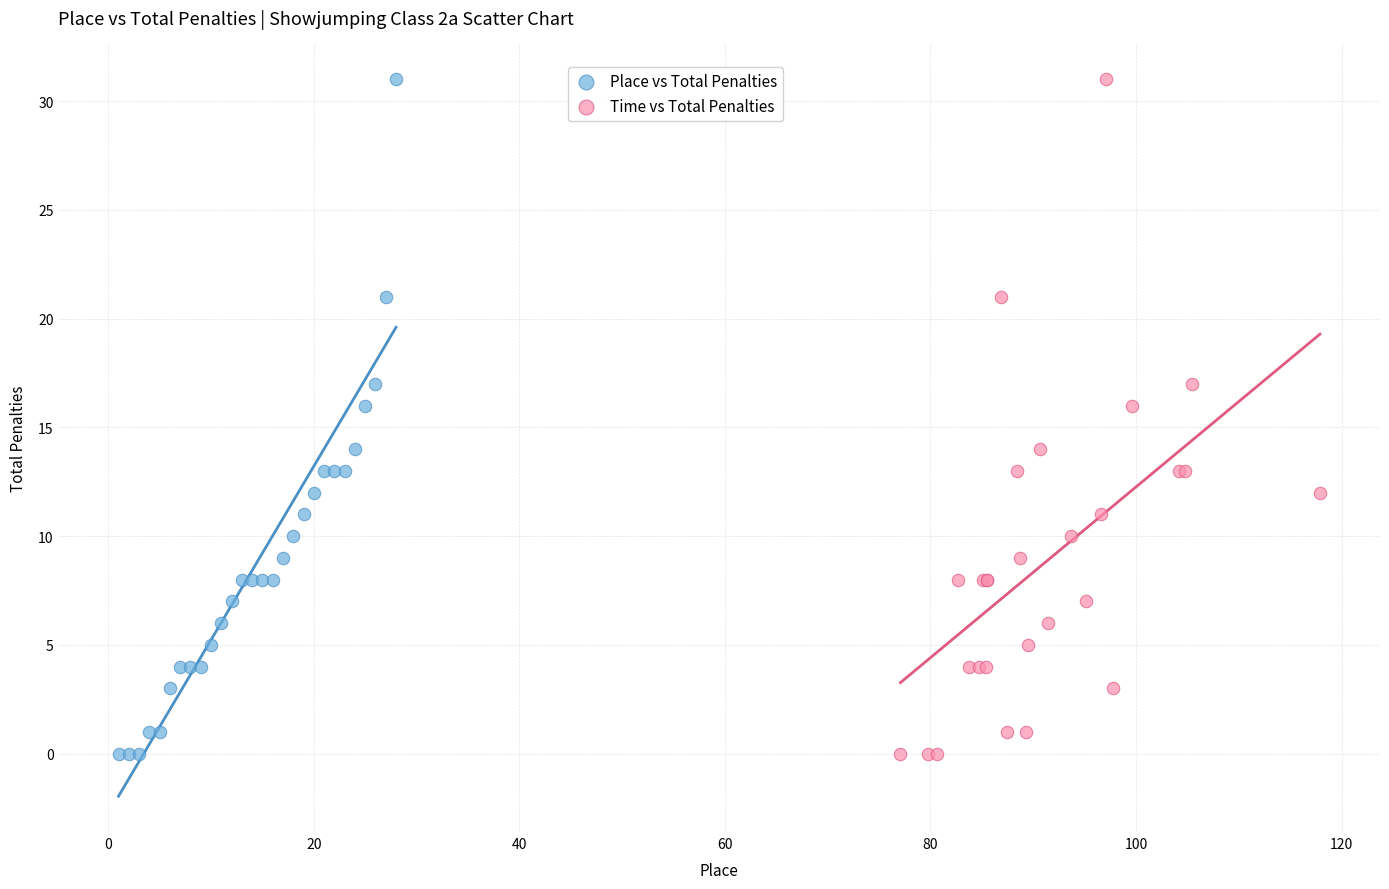

What are all the series names shown in the legend?

Place vs Total Penalties, Time vs Total Penalties